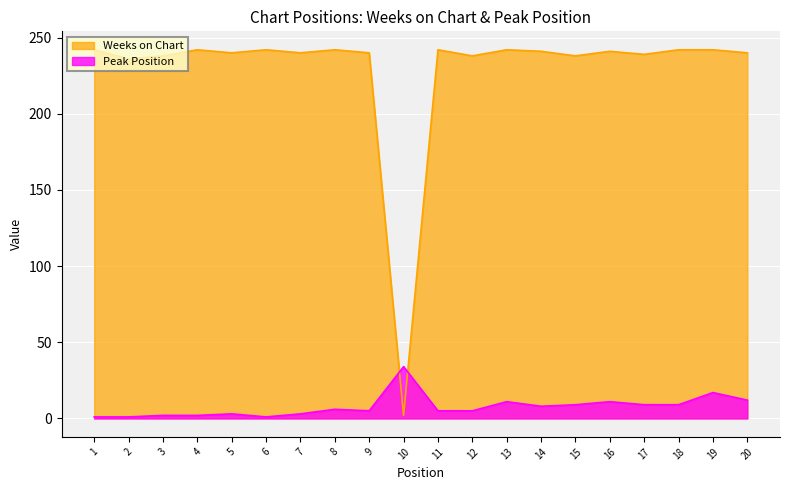

Rank the series by their average value, from highest to lowest.

Weeks on Chart, Peak Position